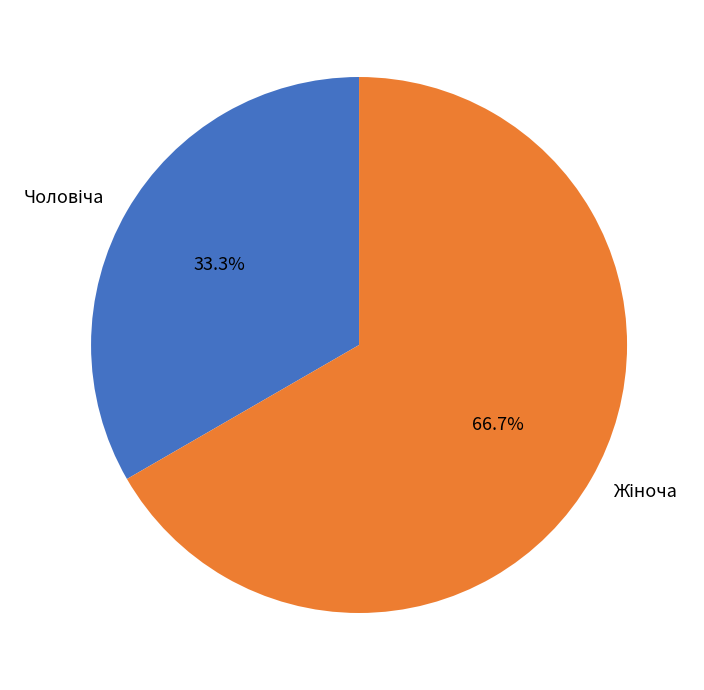

To the nearest percent, what is the difference between the largest and smallest slice percentages?

33%